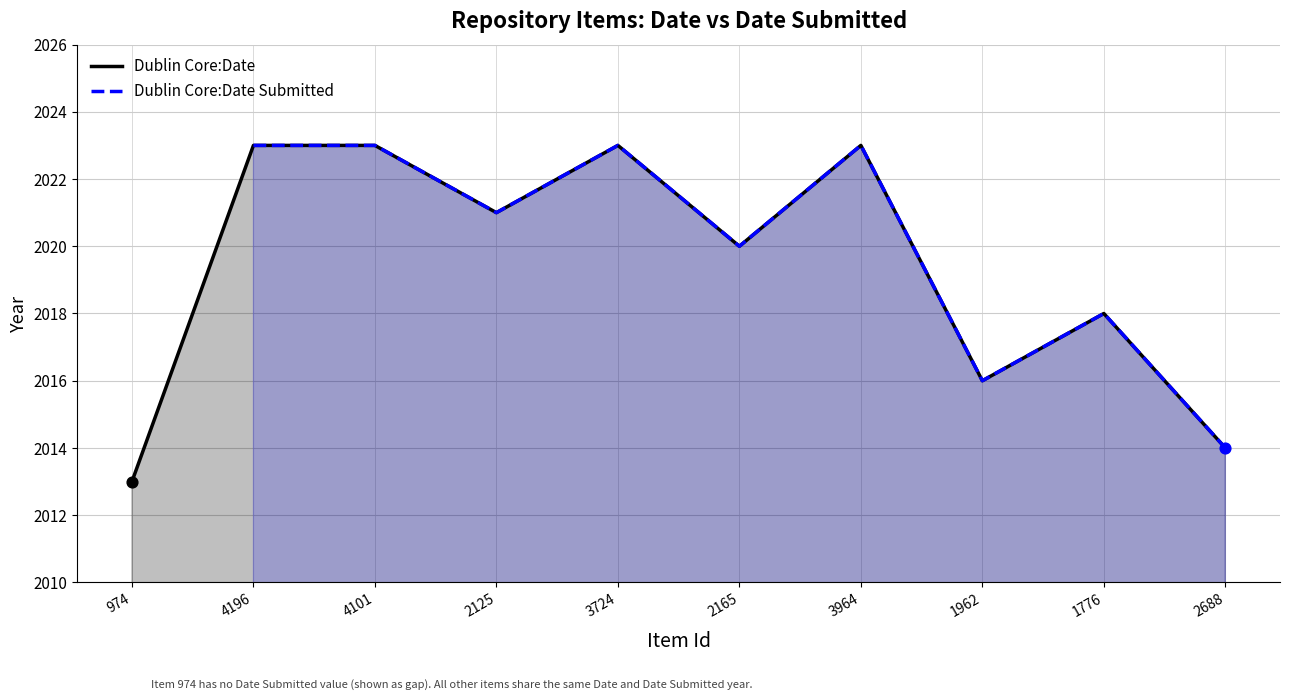

At how many categories does at least one series exceed 2020?

5